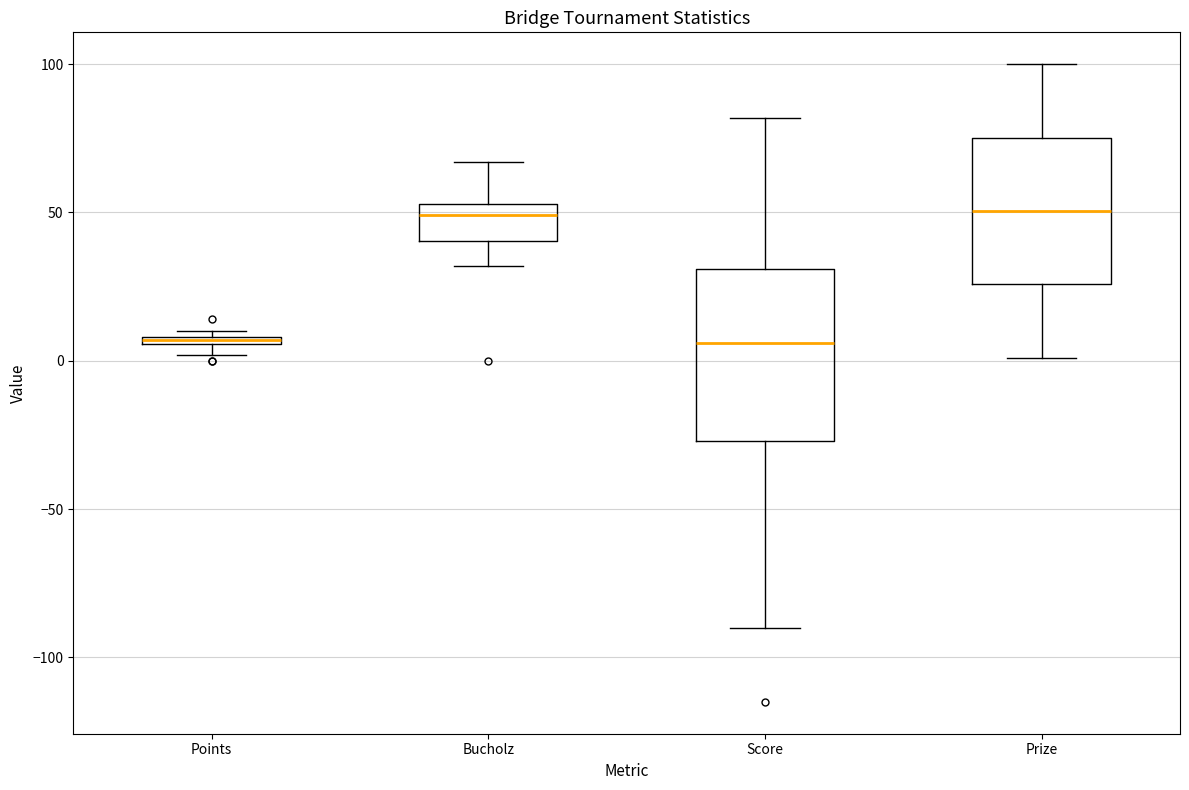

Where does the lower whisker of the box for Bucholz end on the y-axis? The values are not printed on the chart, so give them approximately, as read against the axis.

30